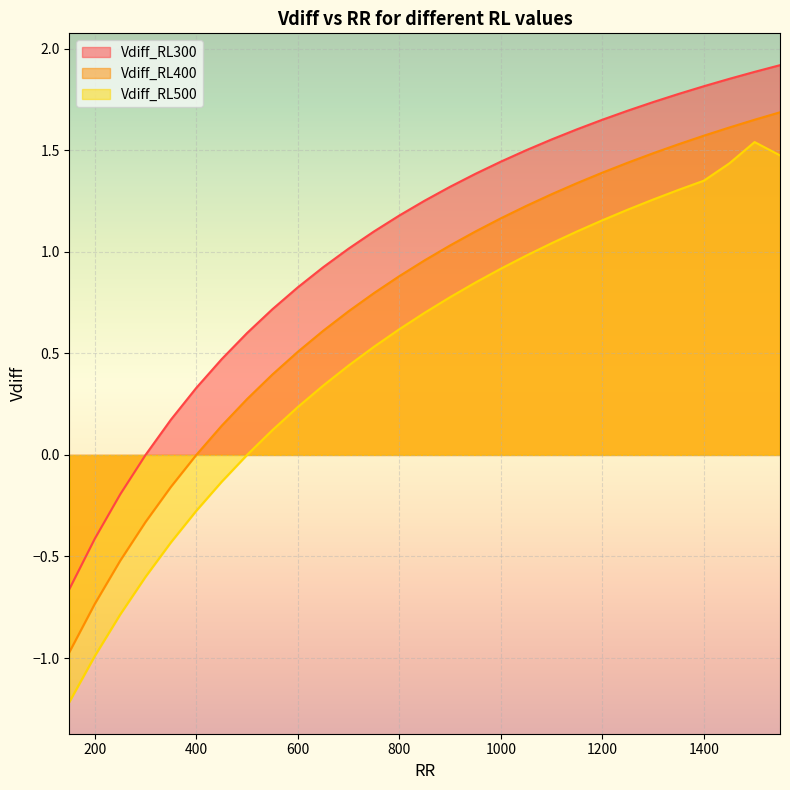

What is the difference between the maximum and minimum values in the Vdiff_RL500 series?

2.8